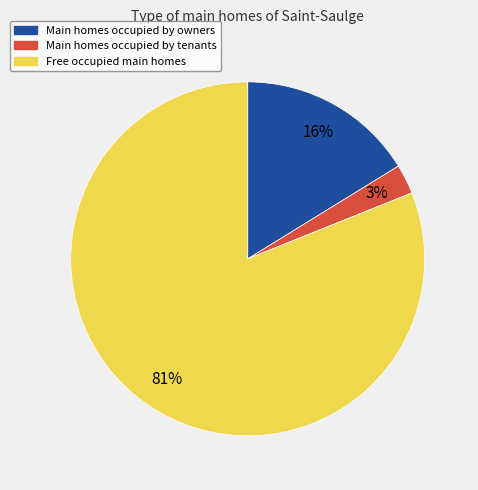

Does any single category account for the majority?

Yes